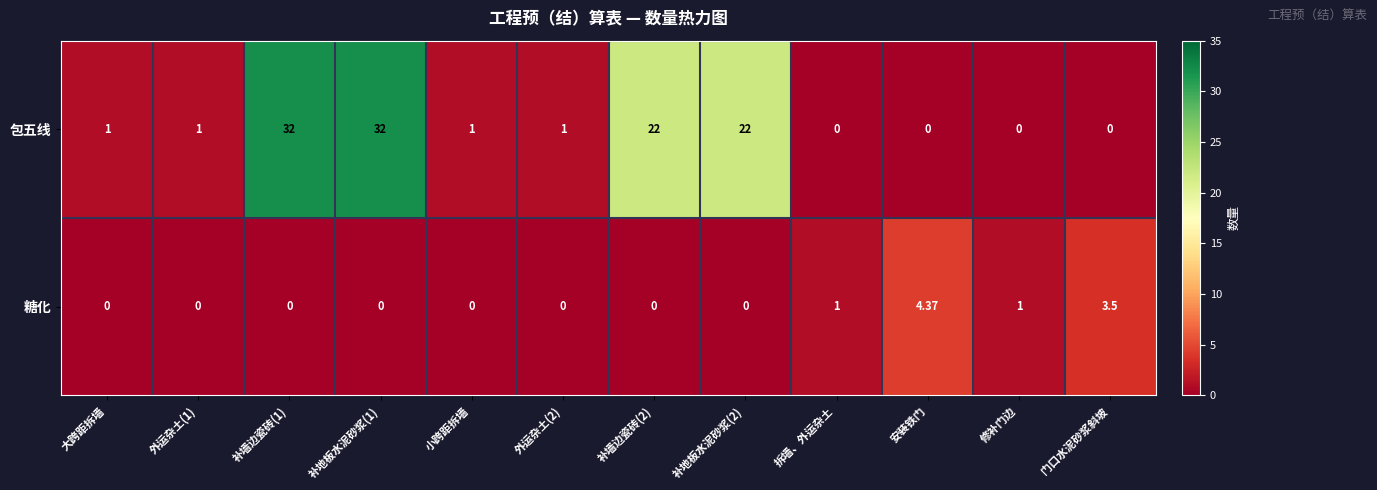

Between 补墙边瓷砖(2) and 修补门边, which series saw the biggest shift?

包五线